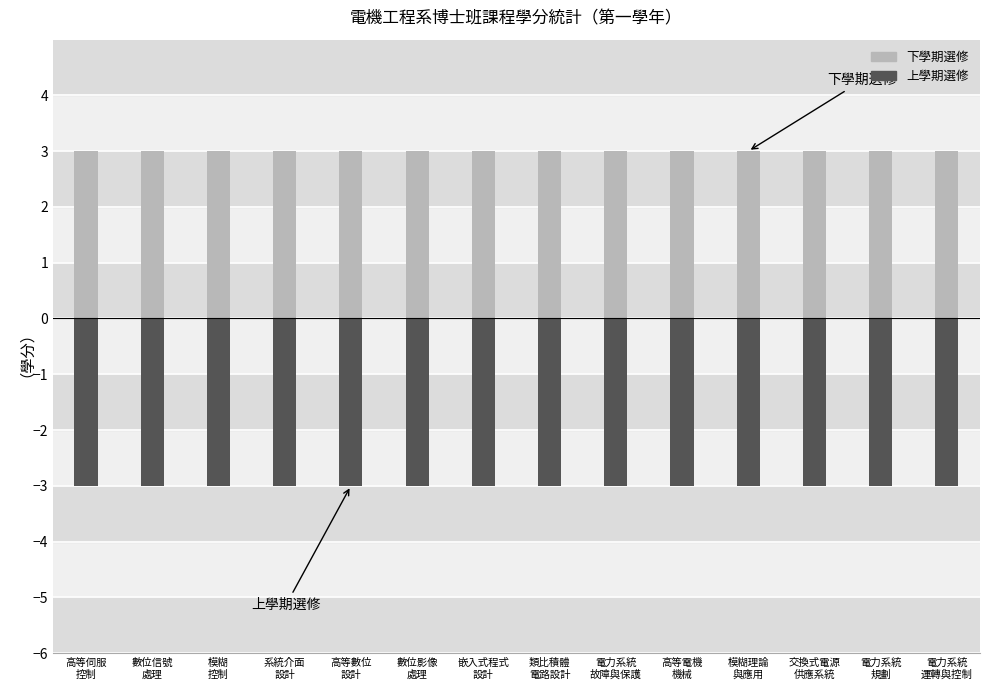

Count the number of categories in the chart.

14